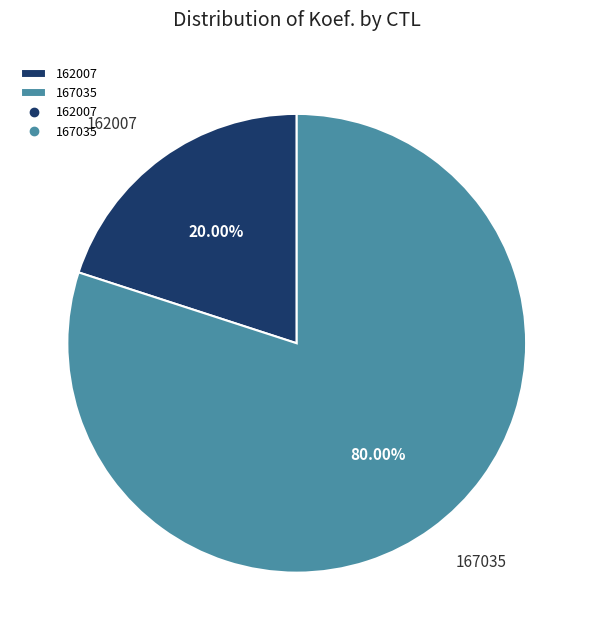

Which slice is the smallest?

162007